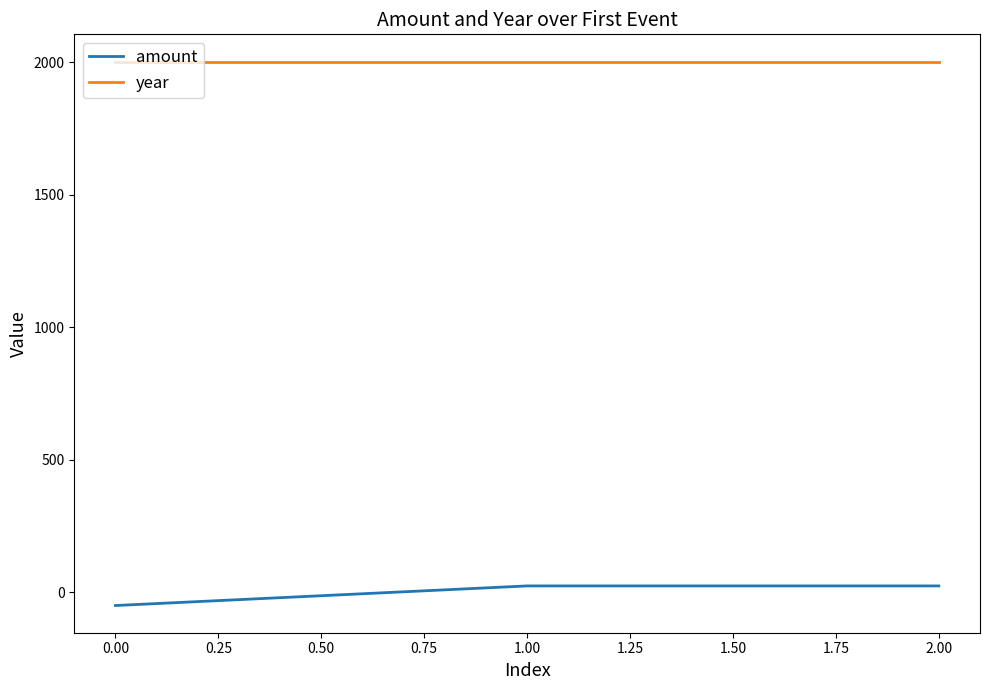

What position from the left is 0.00?

1